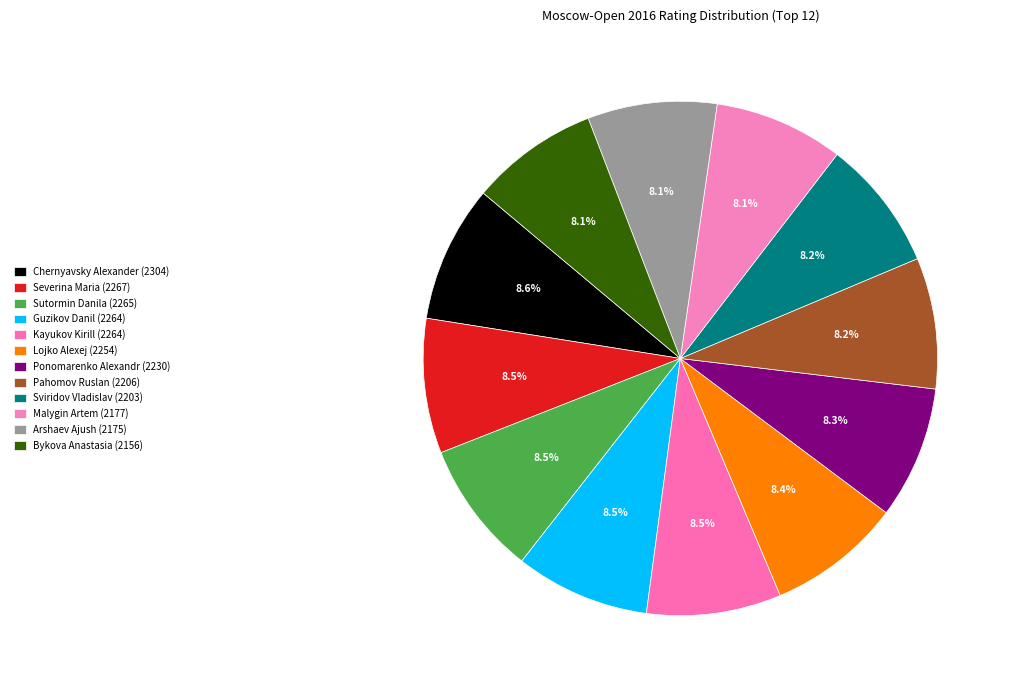

To the nearest percent, what portion does Pahomov Ruslan (2206) represent?

8%